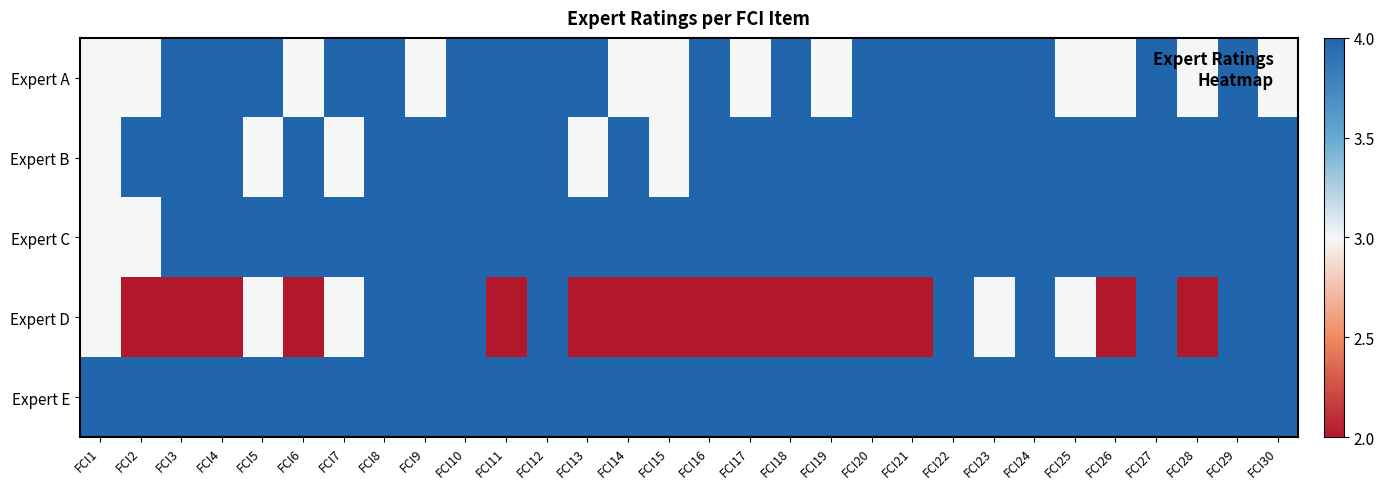

Which has a higher value, FCI16 or FCI19?

FCI16